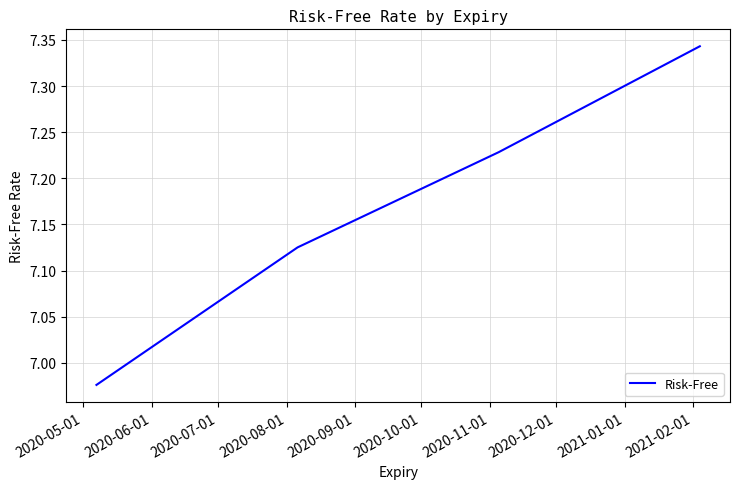

Is this an area chart (filled region under the line)?

No